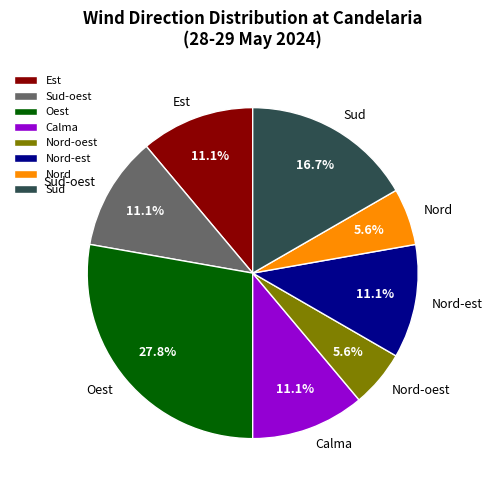

Approximately how many times larger is the value at Sud compared to Nord?

3.0